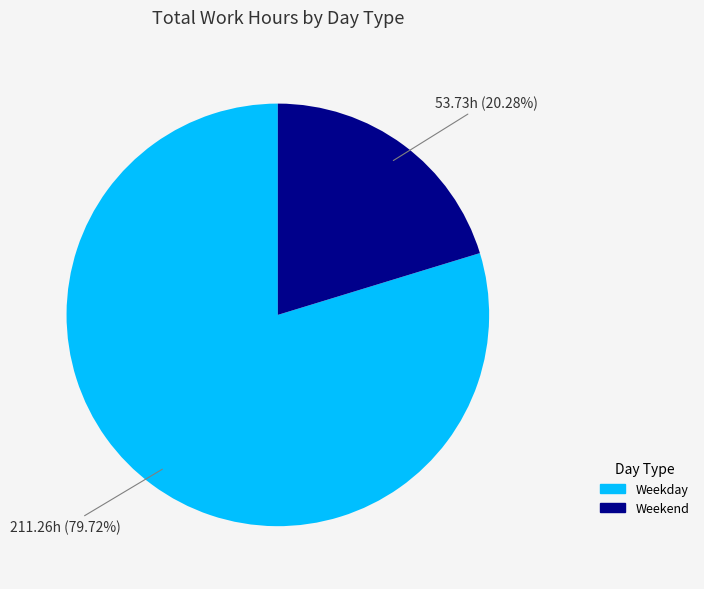

Is there a majority slice in this chart?

Yes